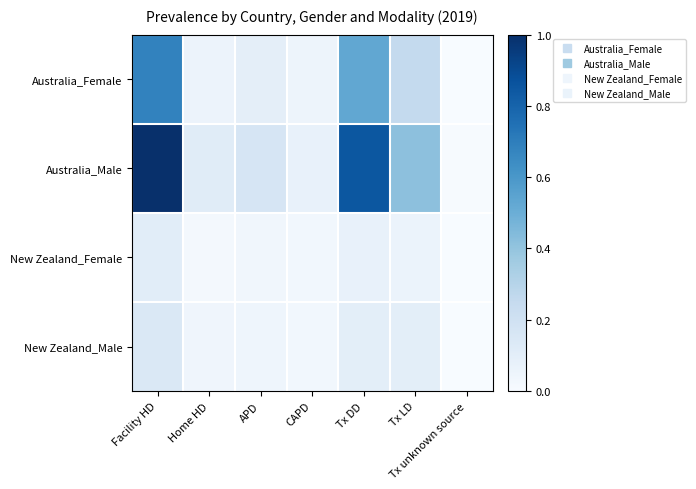

Which label corresponds to the largest value in the chart?

Facility HD